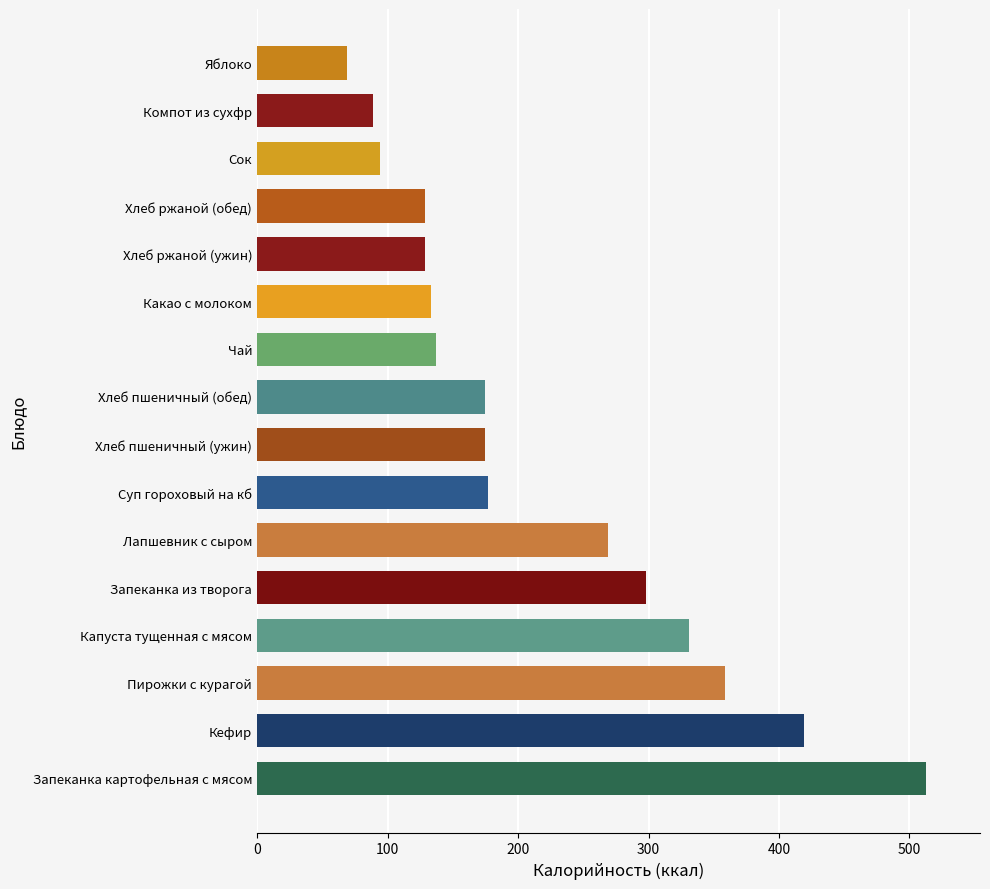

Reading top to bottom, what are all the values shown in this chart?

Яблоко=69.0	Компот из сухфр=88.5	Сок=94.0	Хлеб ржаной (обед)=129.0	Хлеб ржаной (ужин)=129.0	Какао с молоком=133.0	Чай=137.0	Хлеб пшеничный (обед)=174.8	Хлеб пшеничный (ужин)=174.8	Суп гороховый на кб=177.0	Лапшевник с сыром=268.8	Запеканка из творога=298.4	Капуста тущенная с мясом=330.8	Пирожки с курагой=359.0	Кефир=419.0	Запеканка картофельная с мясом=513.0